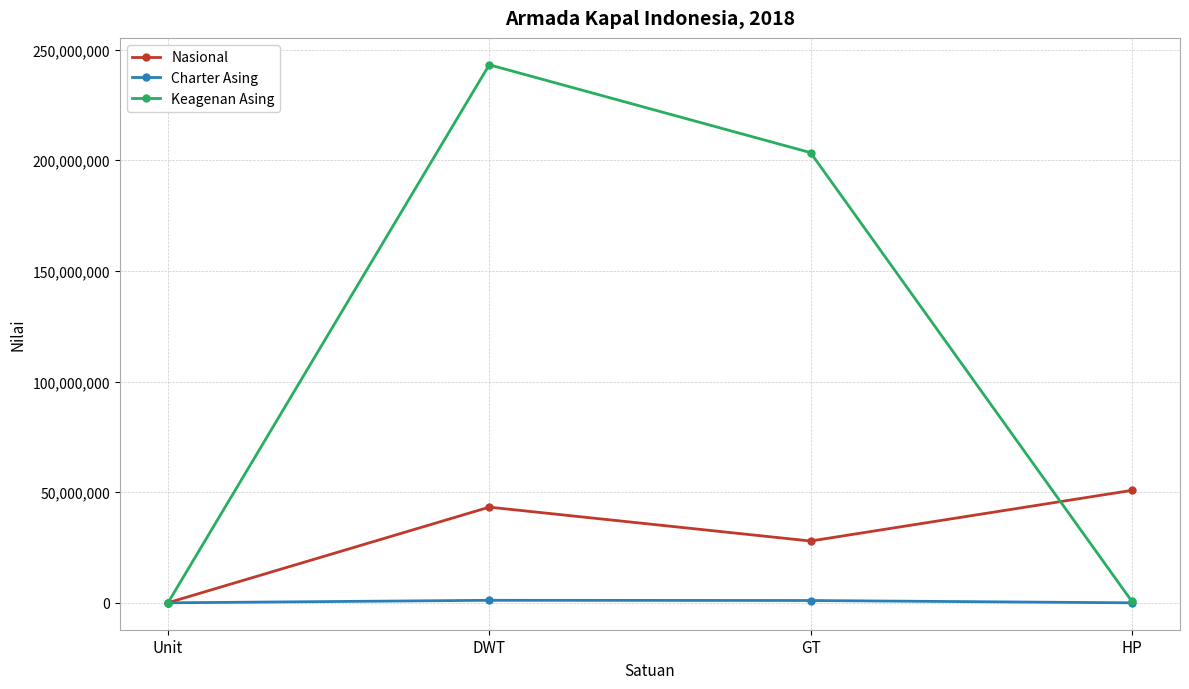

Which series has the widest spread of values?

Keagenan Asing